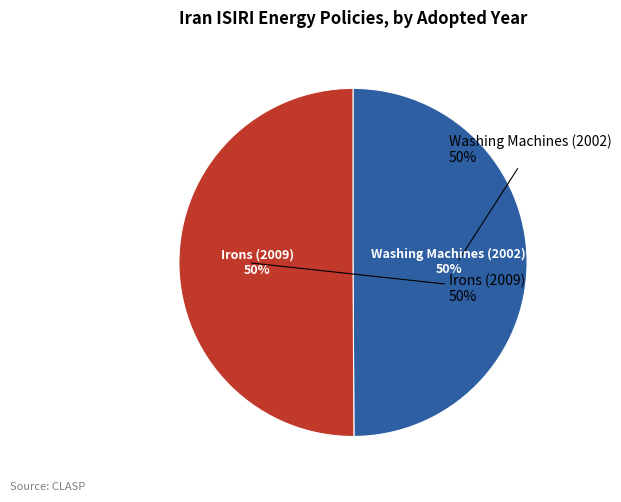

True or false: Irons (2009) accounts for 50% of the total.

True